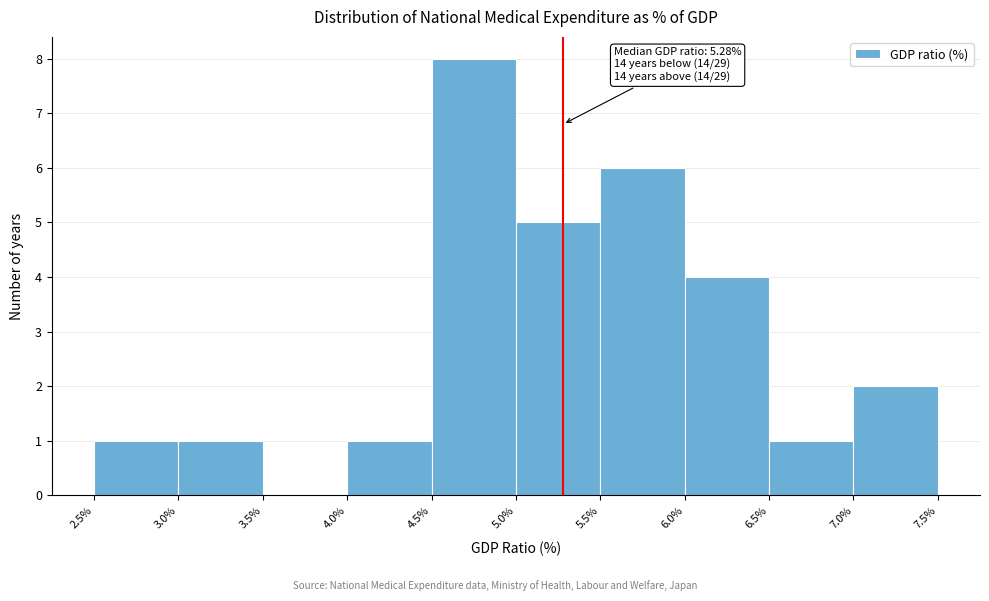

Over which range of the x-axis is the bar tallest?

4.5% to 5.0%